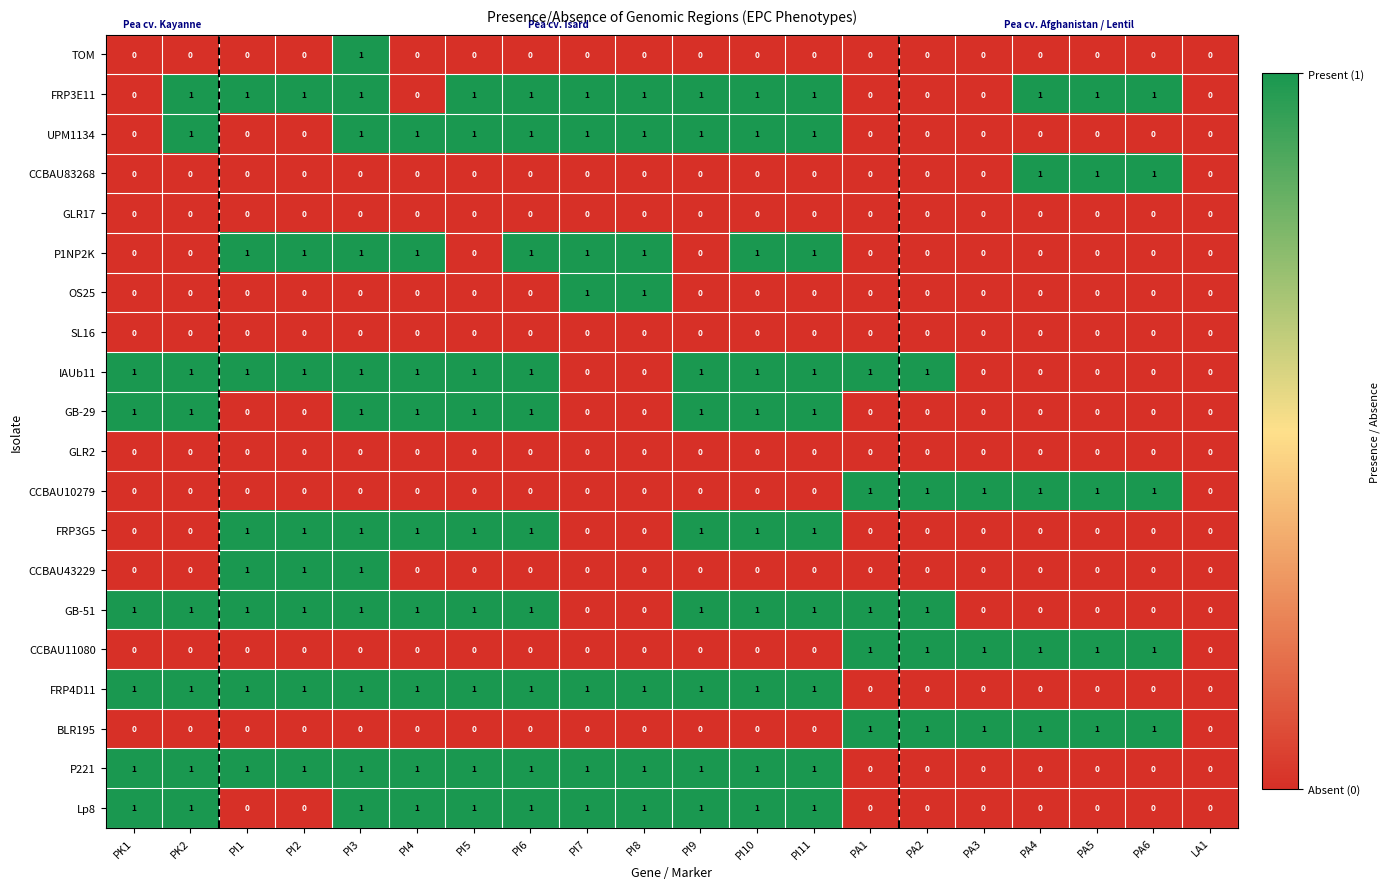

The value of Lp8 at PI7 is 1. True or false?

True